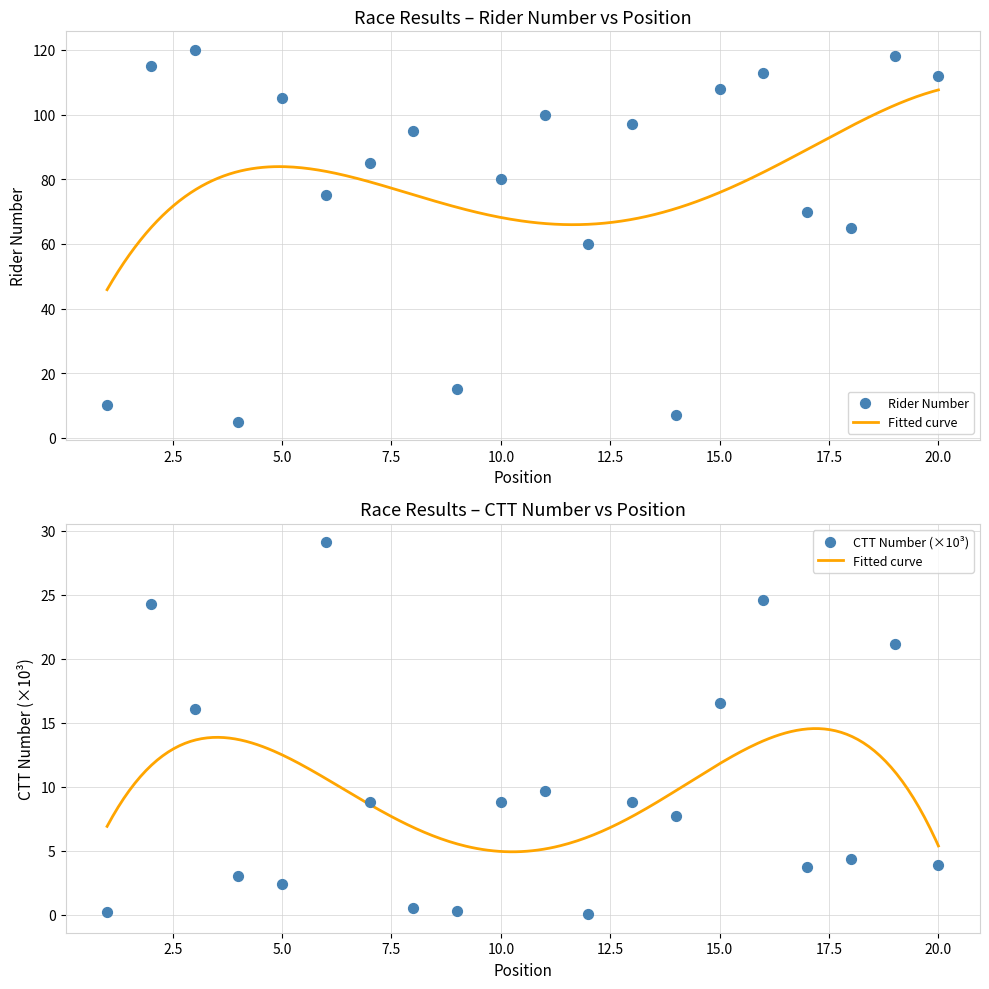

Is the value of number at 14 greater than the value of ctt_number at 8?

Yes